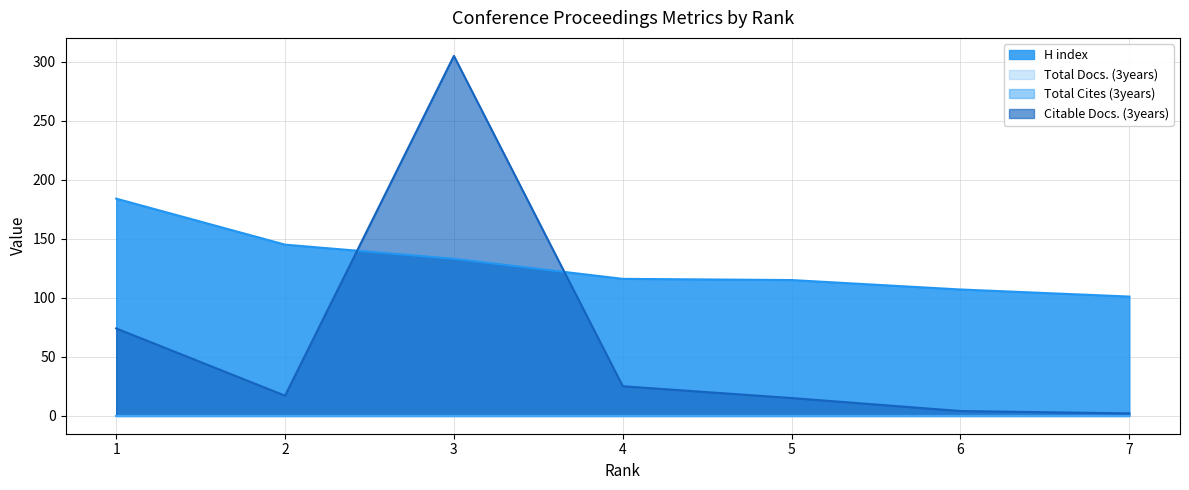

Which series has the widest spread of values?

Citable Docs. (3years)